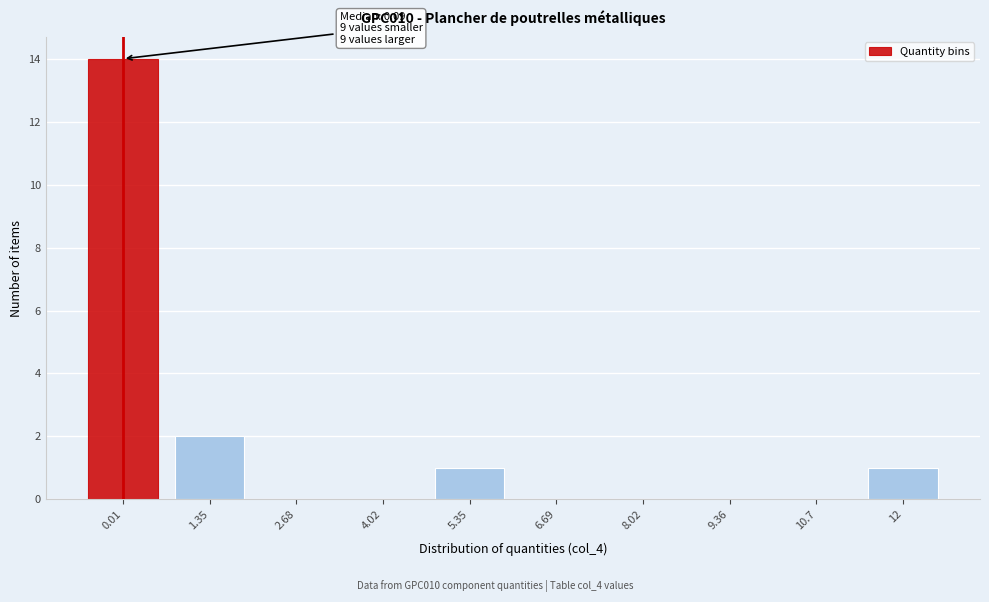

Reading left to right, list all the values displayed in this chart.

0.01=14	1.35=2	2.68=0	4.02=0	5.35=1	6.69=0	8.02=0	9.36=0	10.7=0	12=1